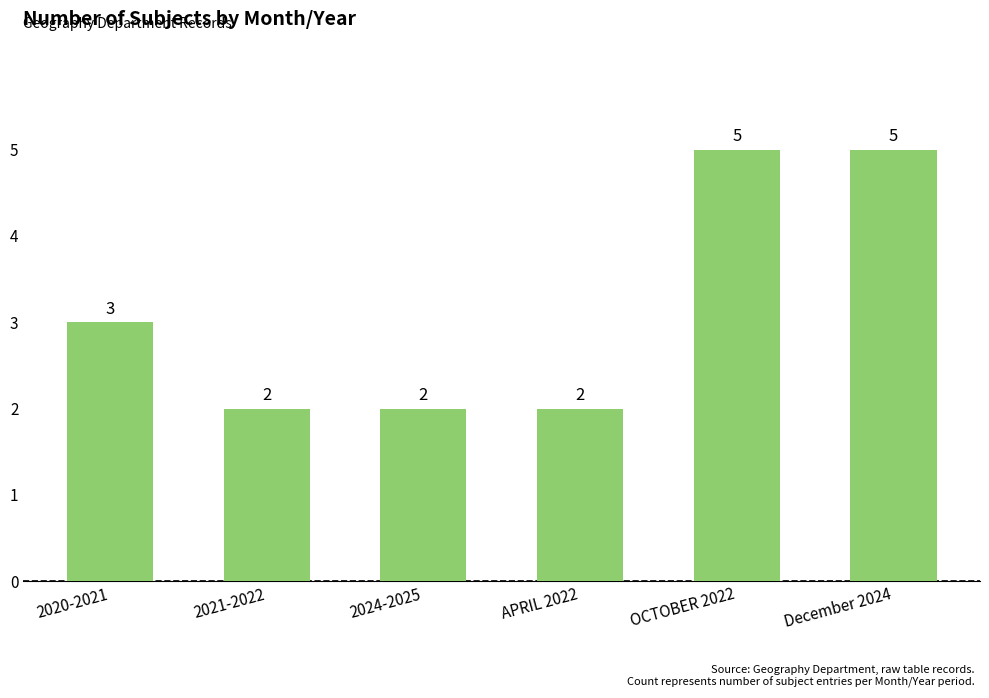

Reading left to right, extract all data points from this chart.

2020-2021=3	2021-2022=2	2024-2025=2	APRIL 2022=2	OCTOBER 2022=5	December 2024=5